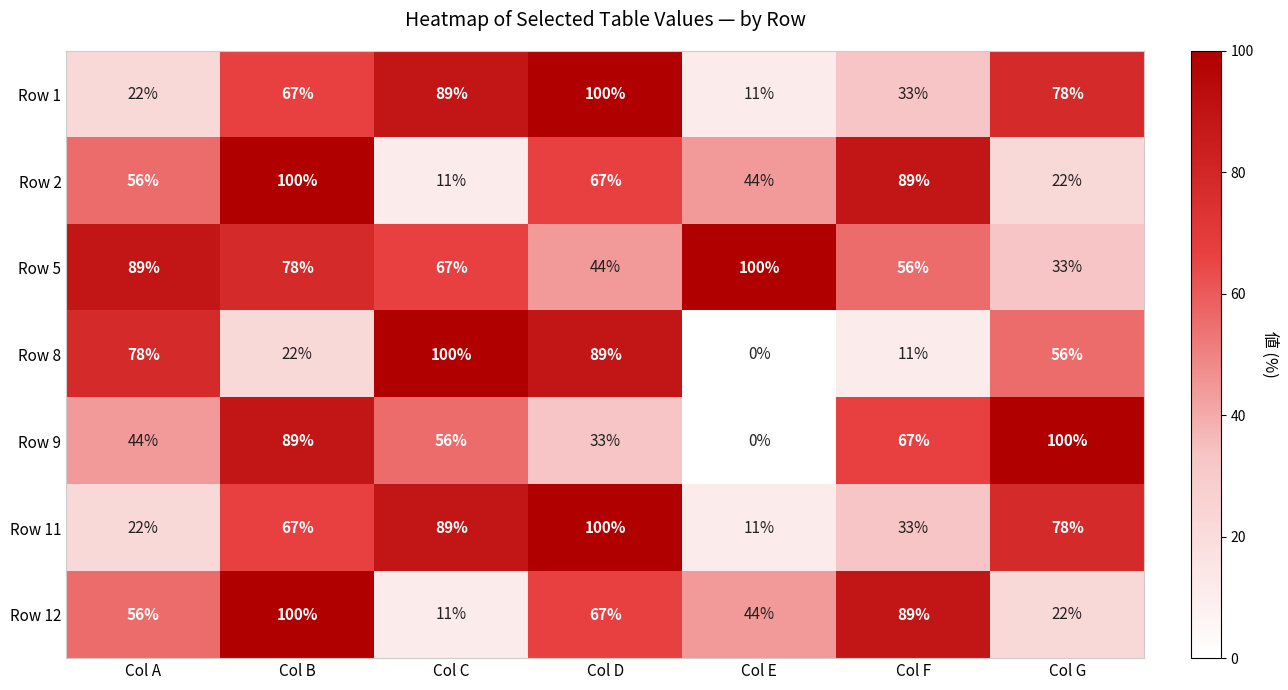

List the labels in order of Row 1 value, largest first.

Col D, Col C, Col G, Col B, Col F, Col A, Col E